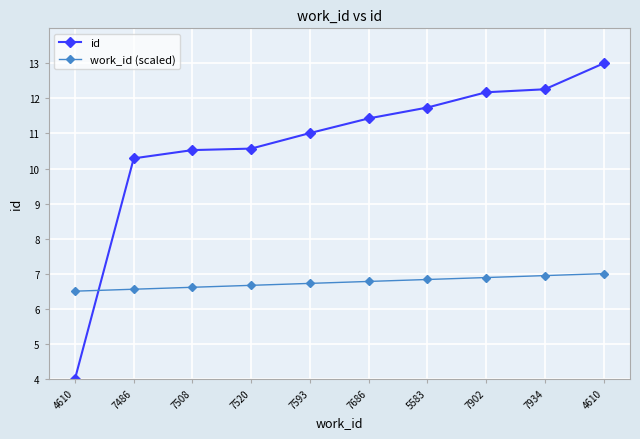

What are all the series names shown in the legend?

id, work_id (scaled)